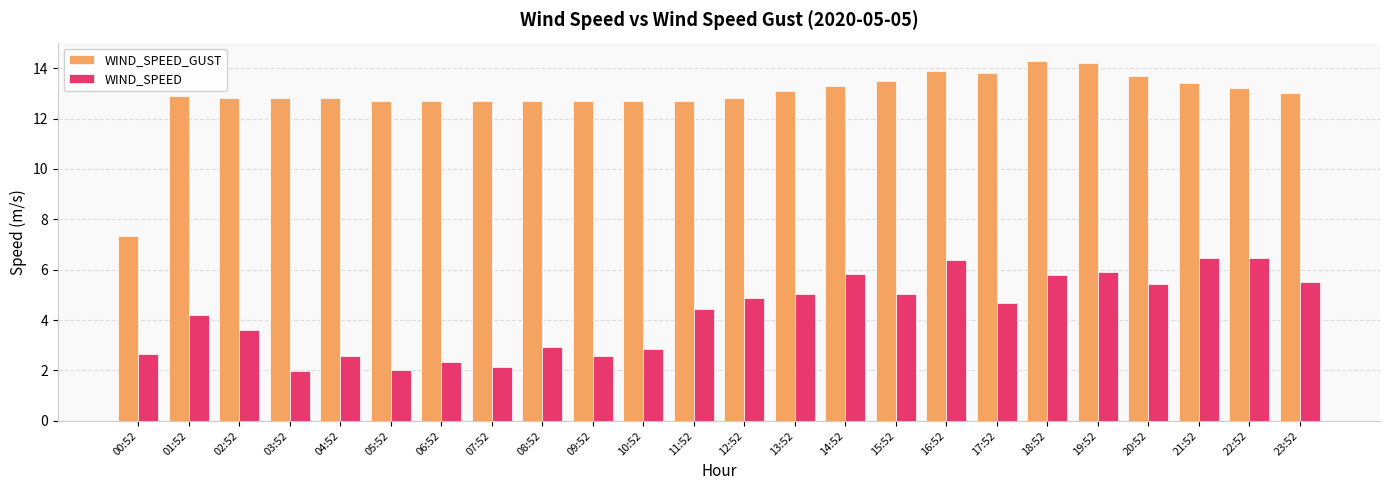

At which label does WIND_SPEED_GUST reach its minimum?

00:52